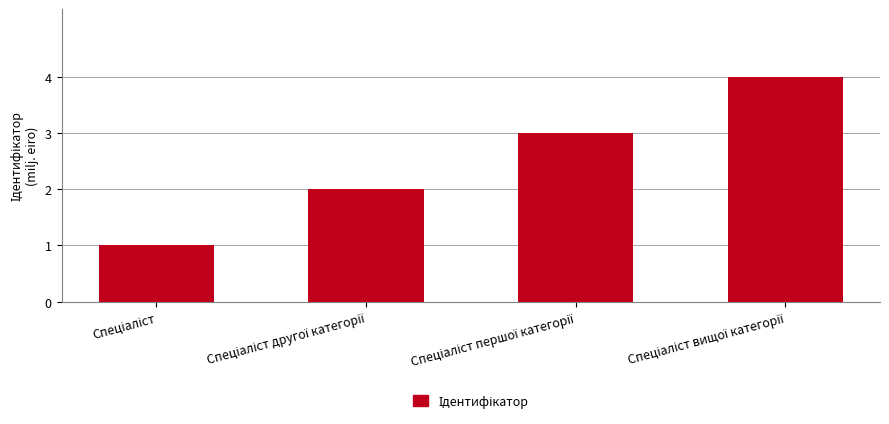

What is the difference between the maximum and second lowest values?

2